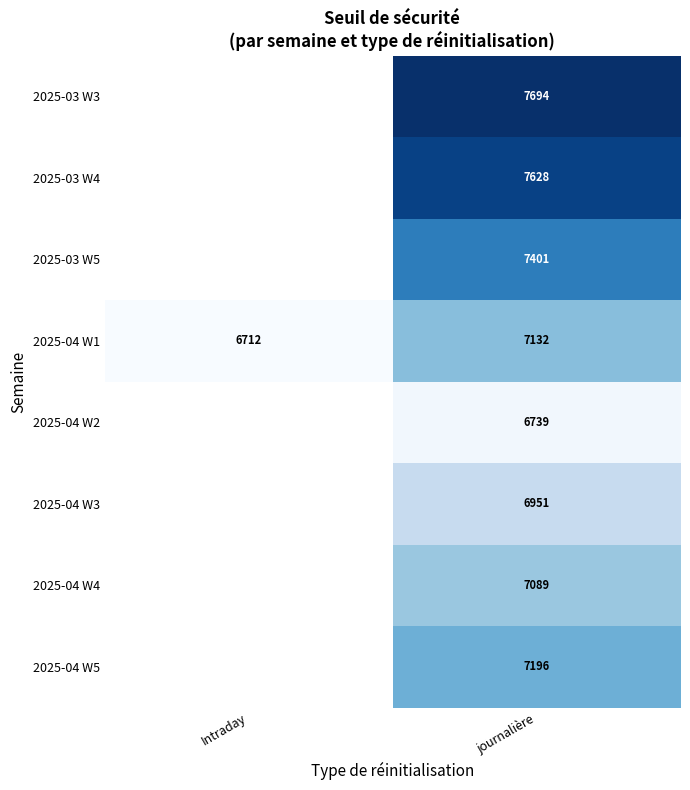

Is the value of 2025-04 W1 at Intraday greater than the value of 2025-04 W2 at journalière?

No